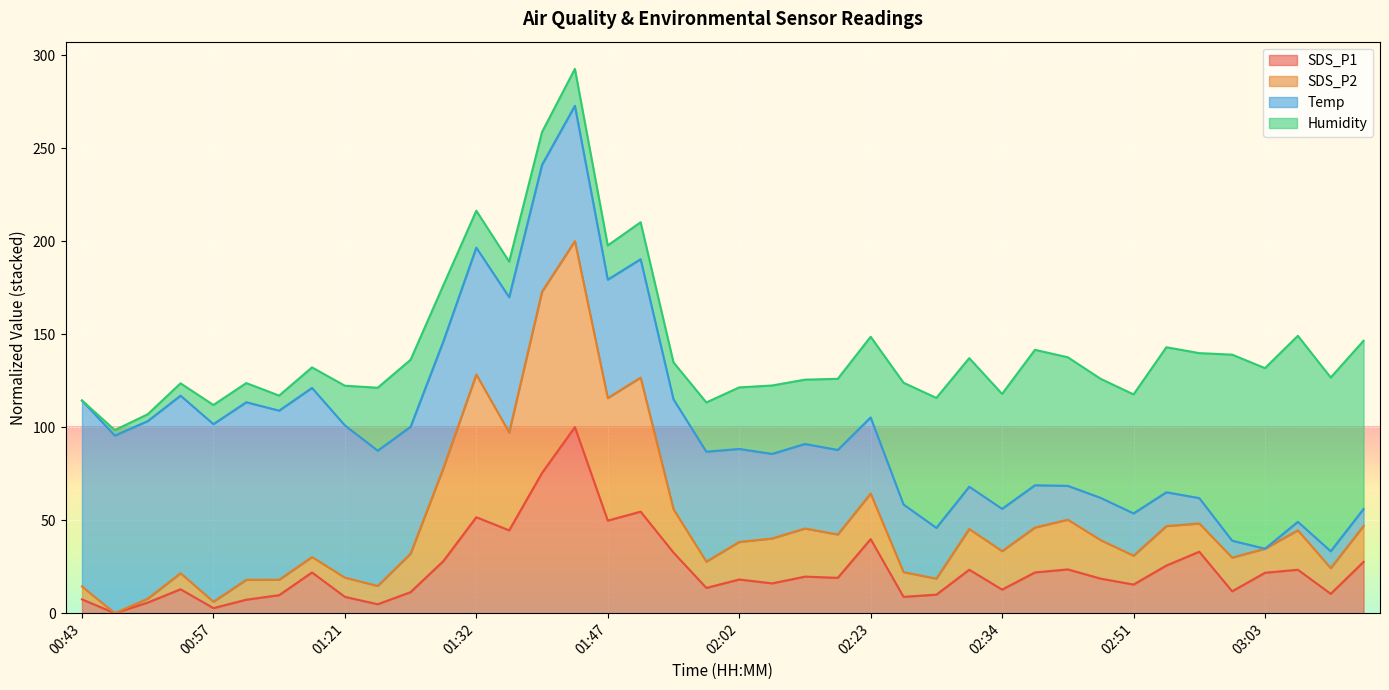

What is the value of the SDS_P2 point at the 33rd from the left?

30.9